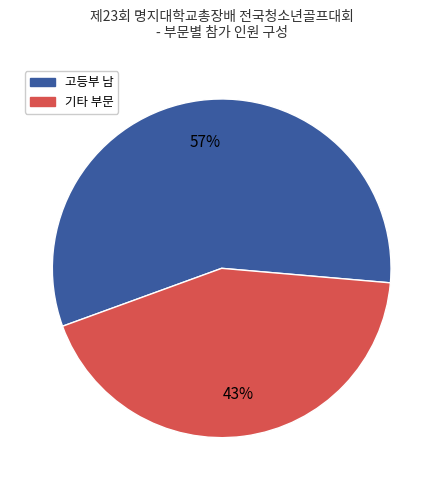

To the nearest percent, what is the difference between the largest and smallest slice percentages?

14%